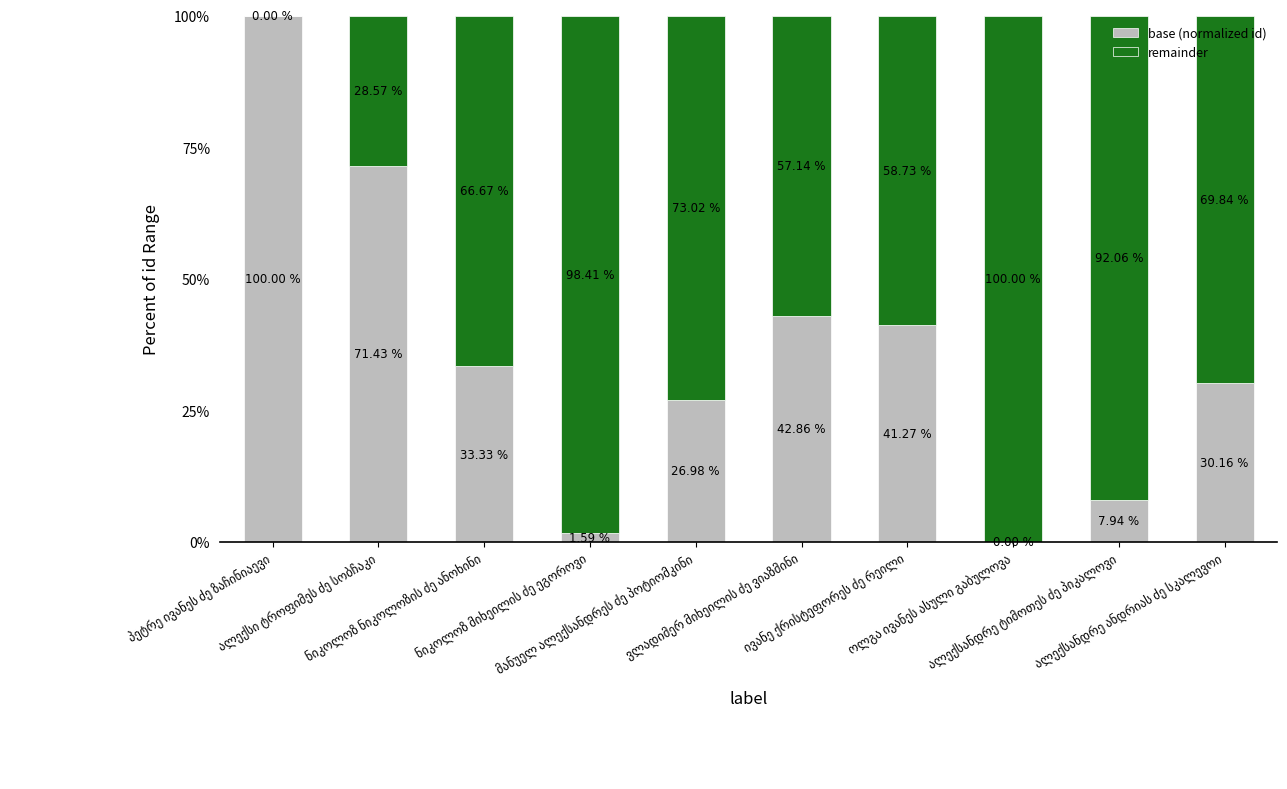

What is the sum of all base (normalized id) values?

355.6